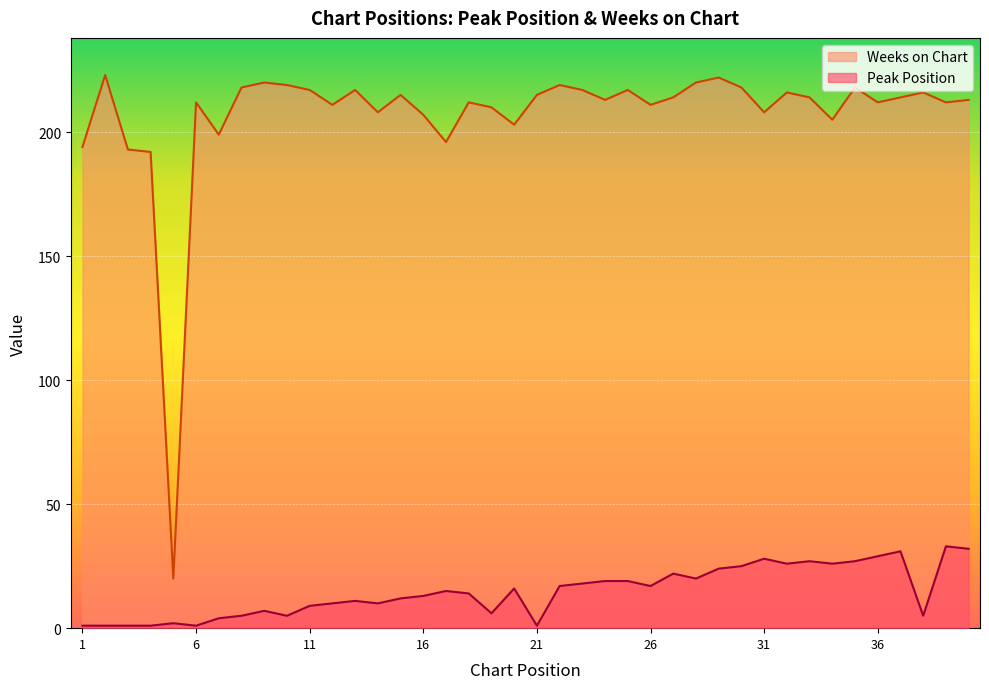

What is the greatest value displayed?

223